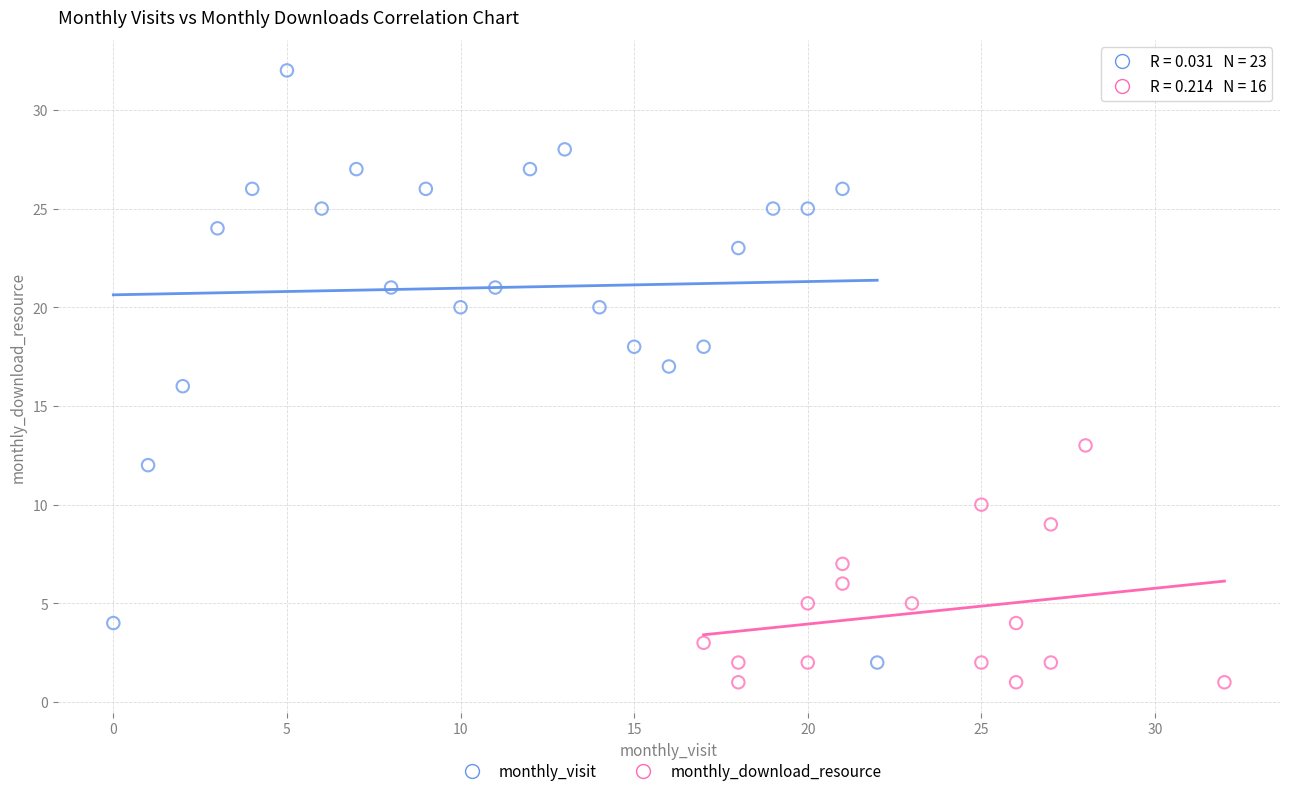

Which series contains the highest Y value?

monthly_visit